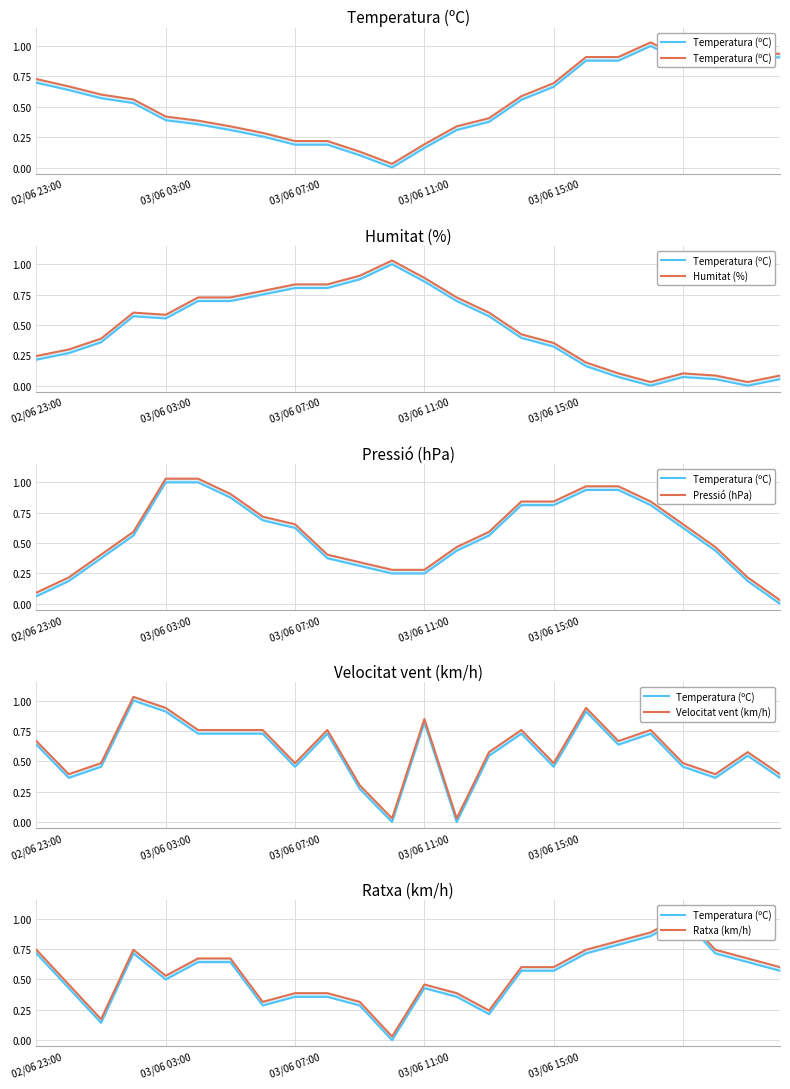

What are all the series names shown in the legend?

Temperatura (ºC), Humitat (%), Pressió (hPa), Velocitat vent (km/h), Ratxa (km/h)